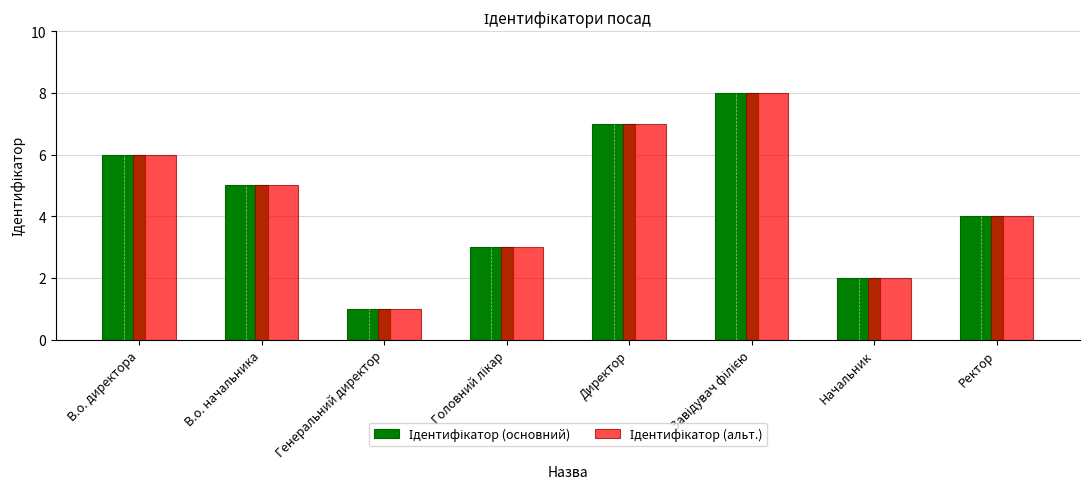

What is the total value across all series at Ректор?

8